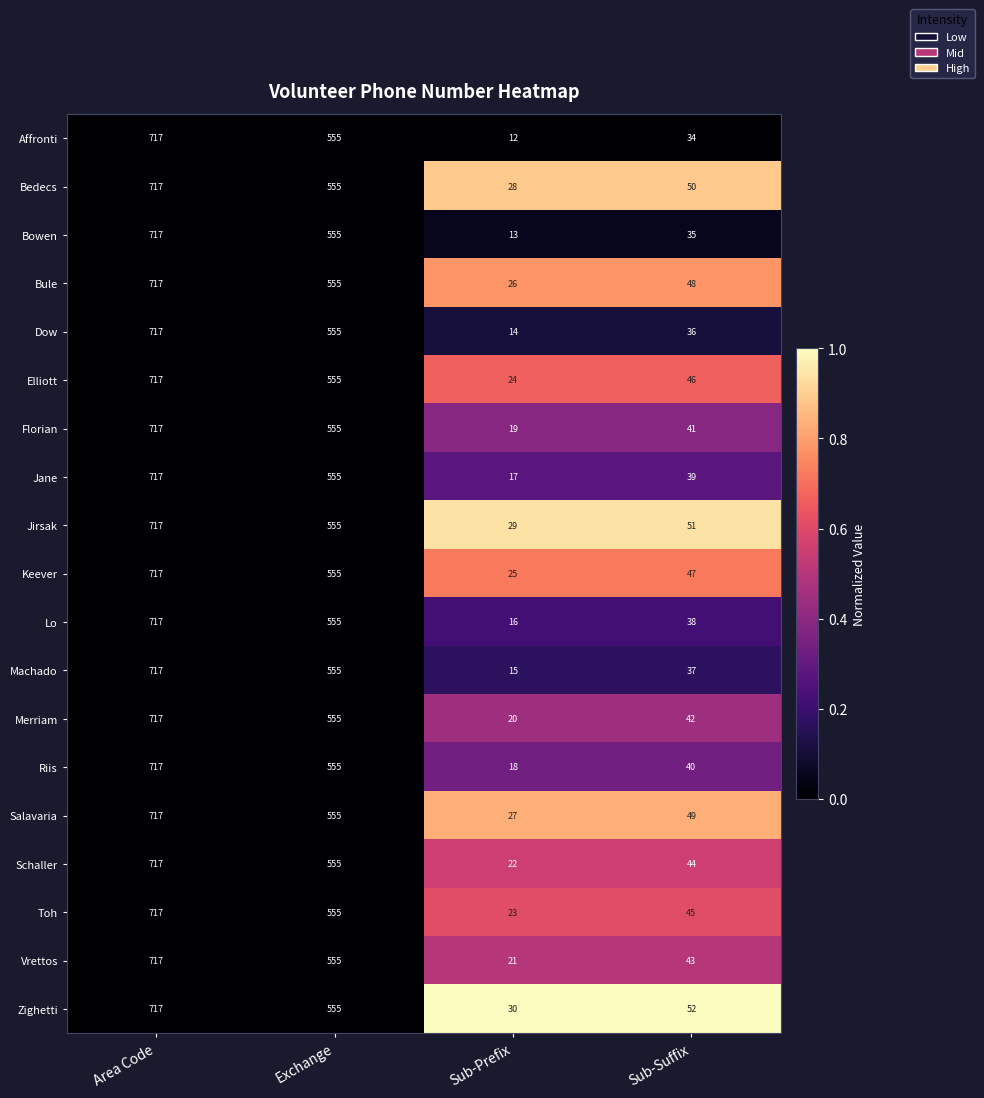

Which series changed the most between Area Code and Sub-Suffix?

Affronti